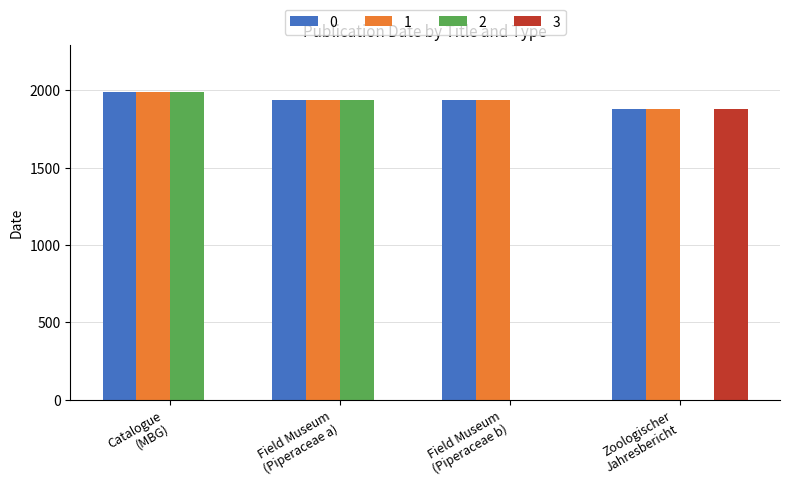

What are all the series names shown in the legend?

0, 1, 2, 3